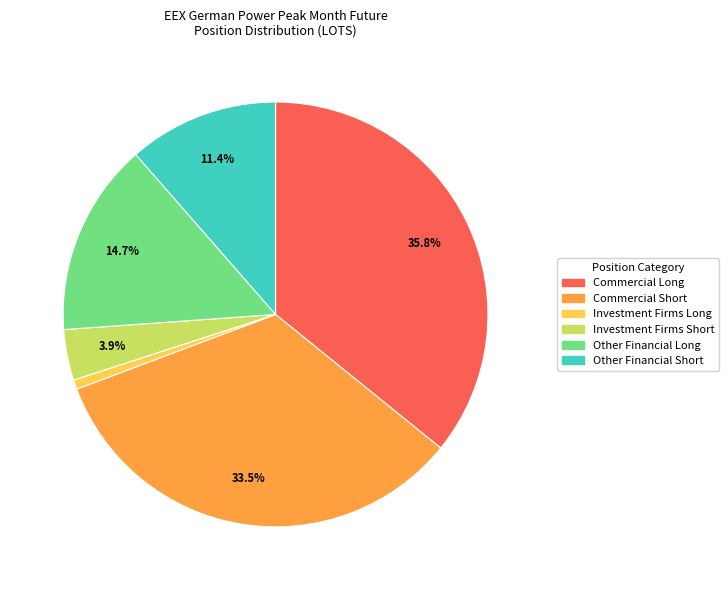

What percentage is the Investment Firms Long slice, to the nearest percent?

1%